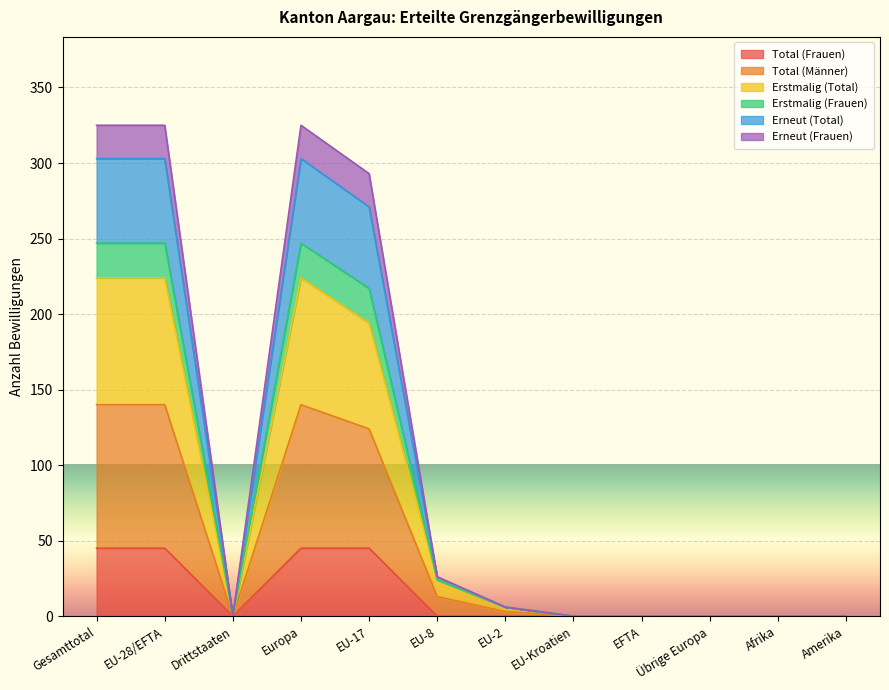

What is the value of the Erstmalig (Total) point at the 7th from the left?

6